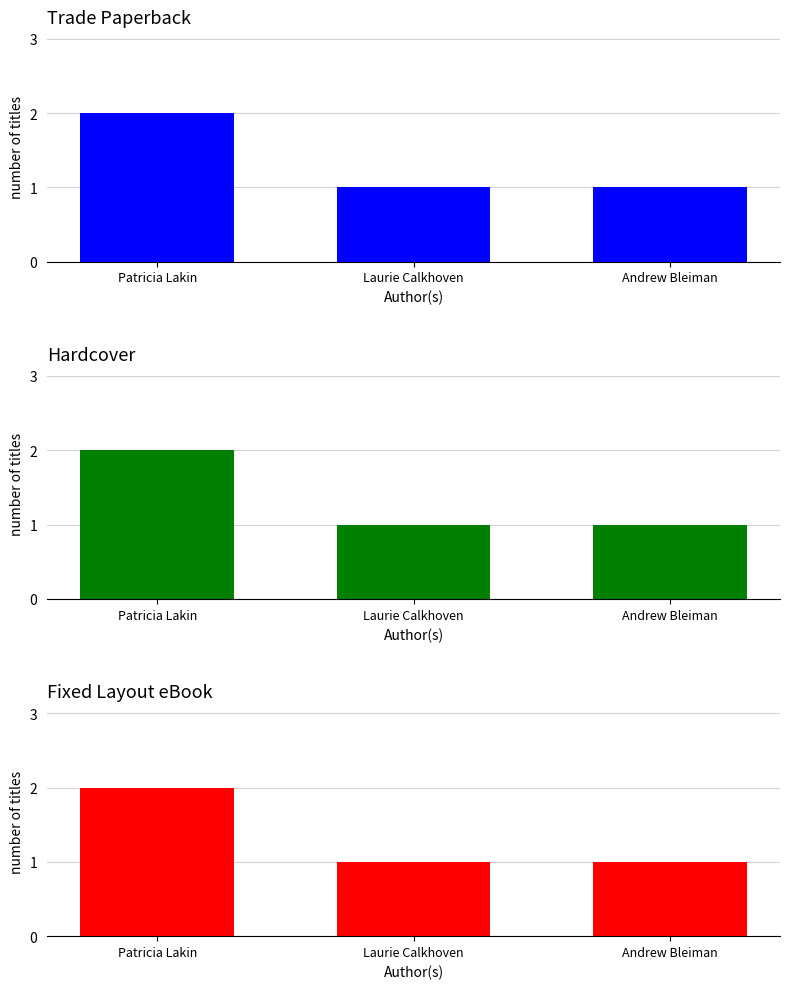

Which series has the largest range (max minus min)?

Trade Paperback